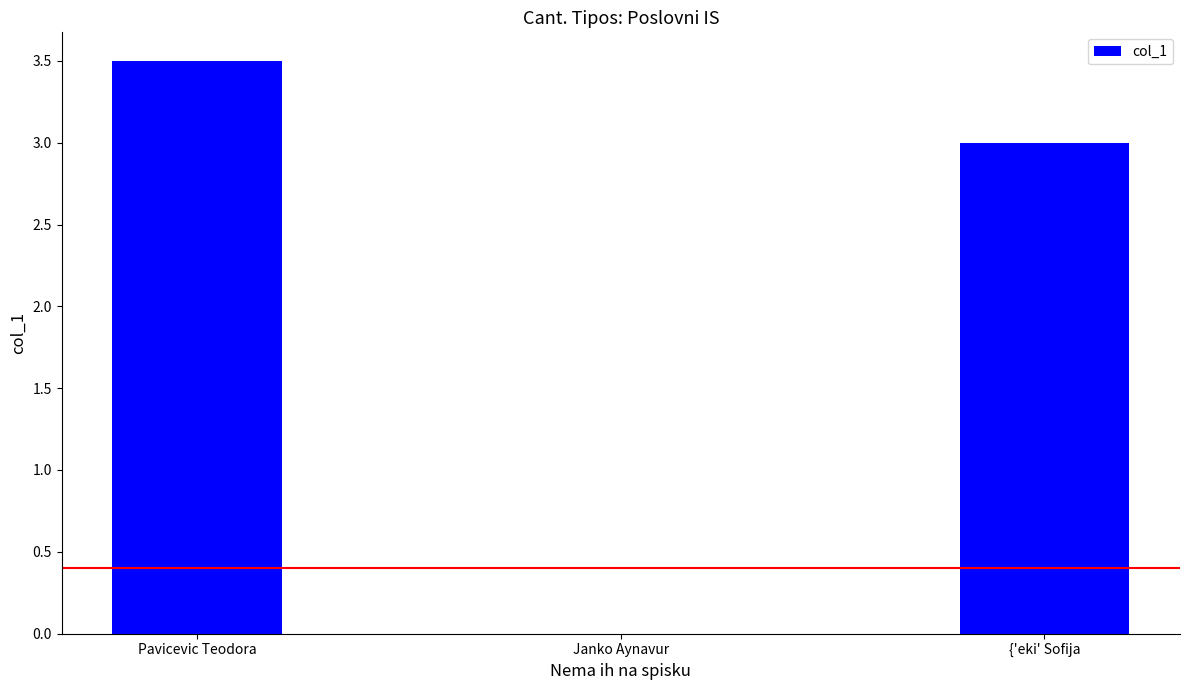

What is the average value?

2.2